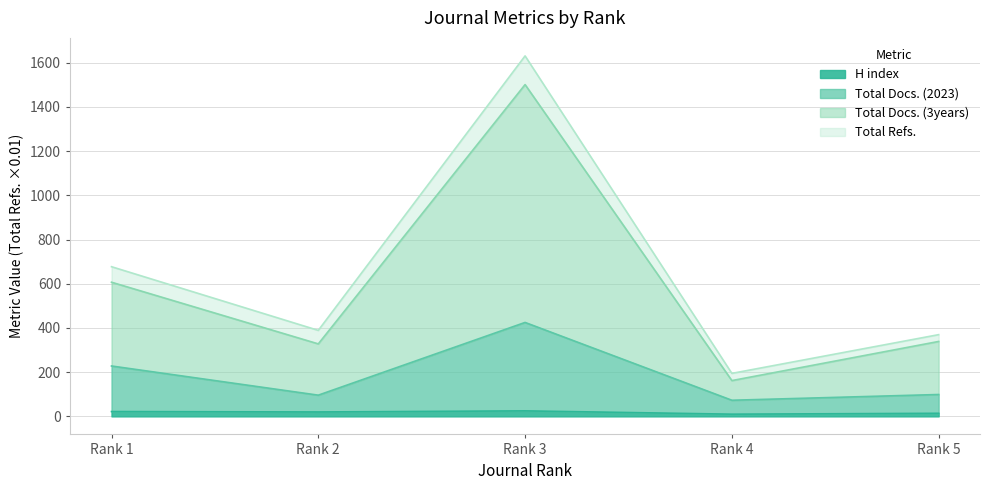

Where is the first local maximum for Total Docs. (3years)?

Rank 3